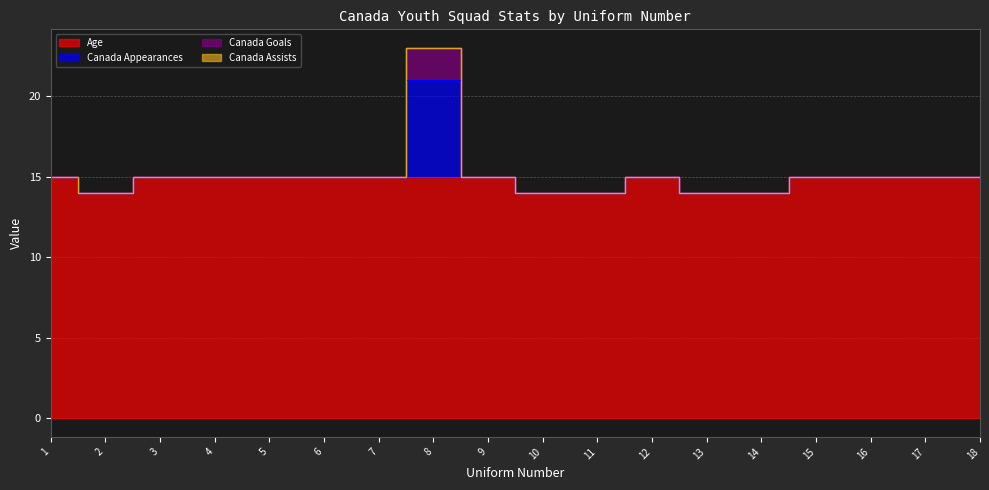

True or false: Age has a value of 5 at 6.

False